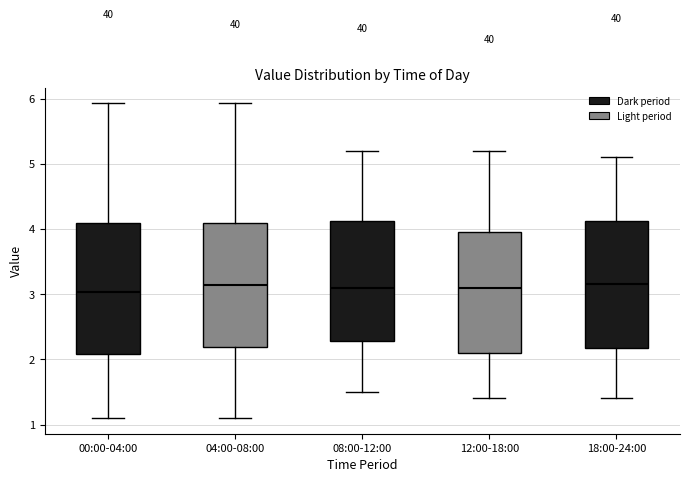

Where is the upper edge of the box for 04:00-08:00 on the y-axis? The values are not printed on the chart, so give them approximately, as read against the axis.

4.1